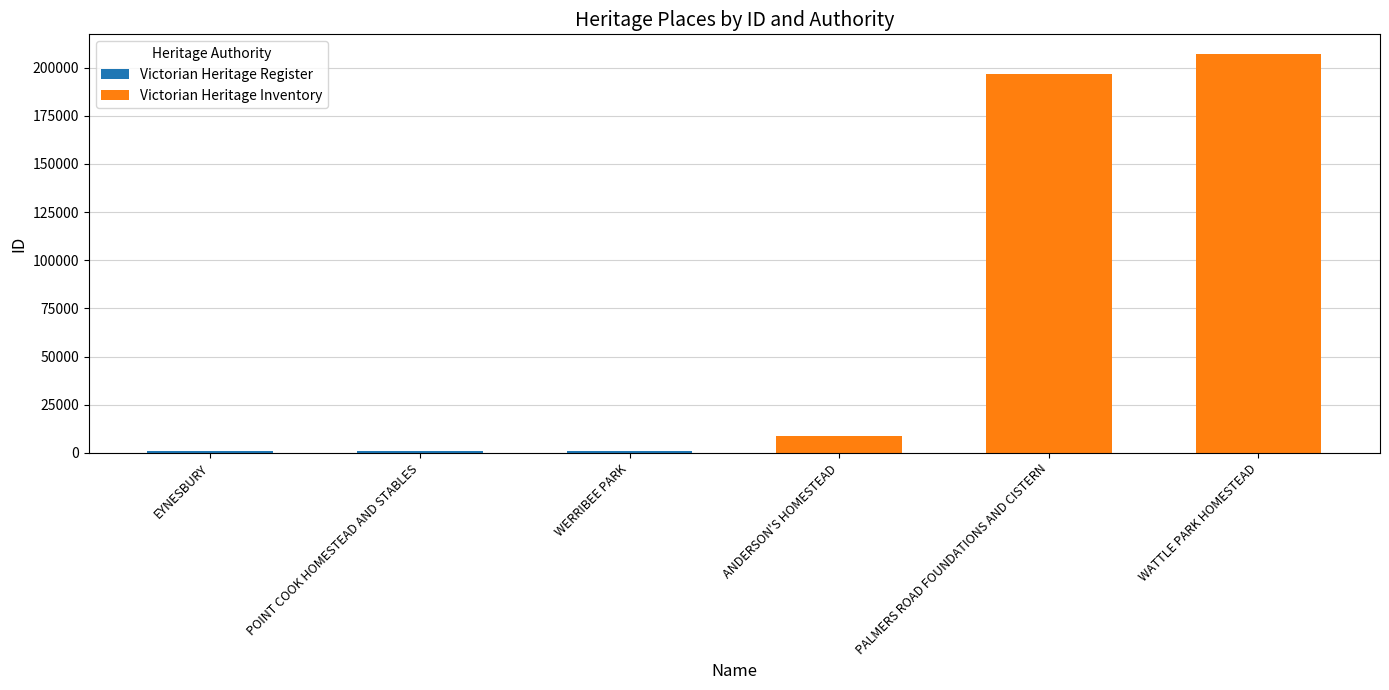

At which category is the sum across all series the highest?

WATTLE PARK HOMESTEAD